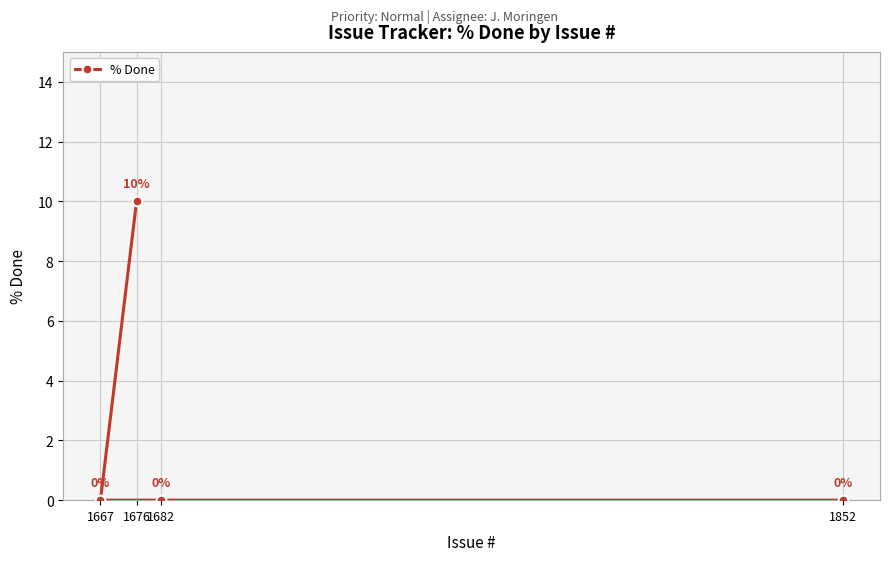

How many values are above zero?

1